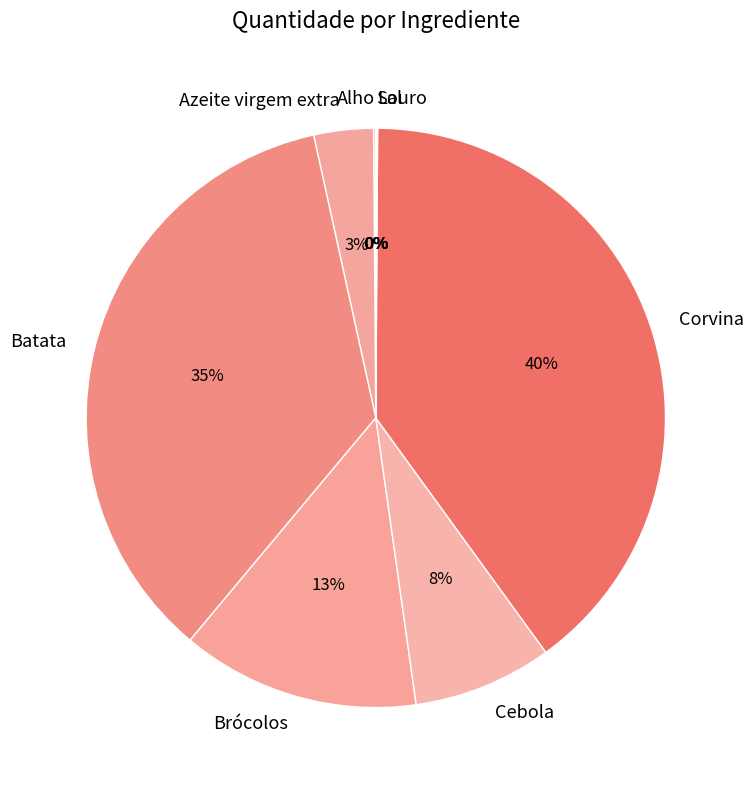

To the nearest percent, what is the difference between the largest and smallest slice percentages?

40%